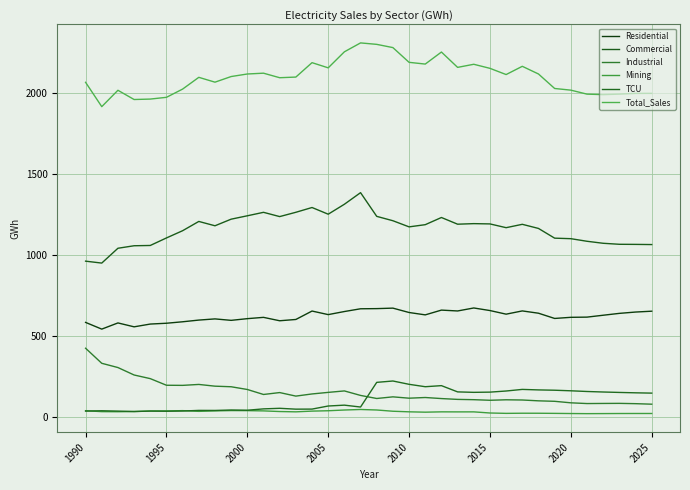

Which series has the widest spread of values?

Commercial